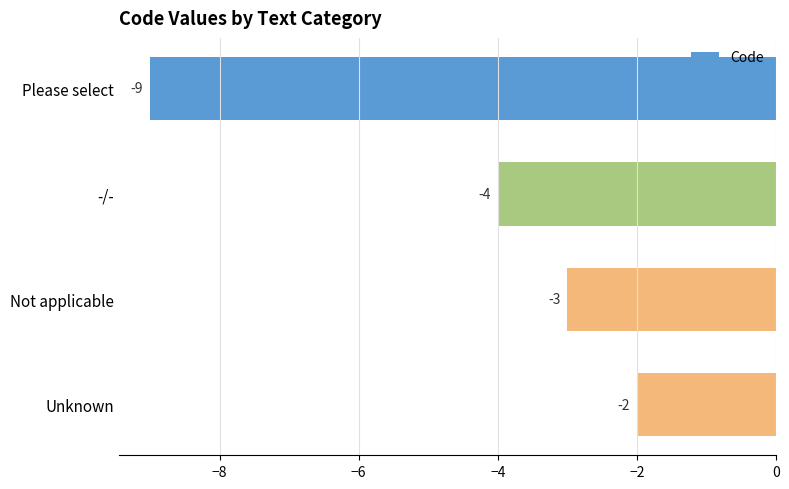

Reading bottom to top, transcribe all the data shown in this chart.

Unknown=-2	Not applicable=-3	-/-=-4	Please select=-9